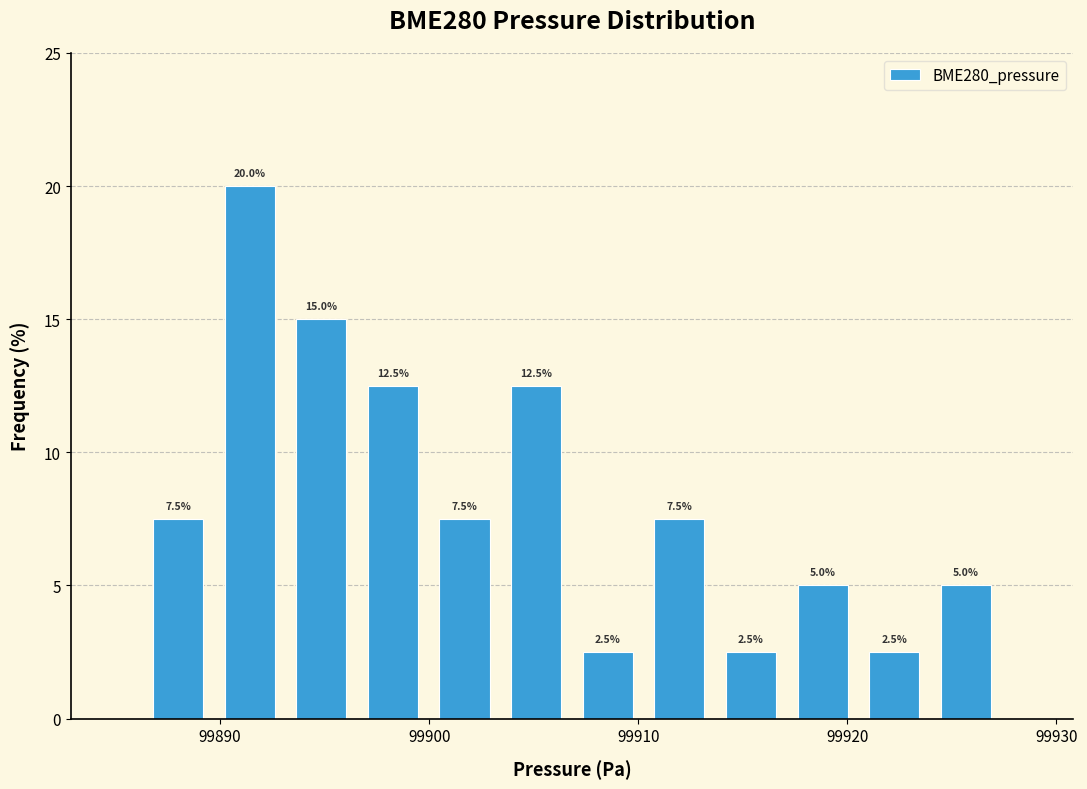

Around what value on the x-axis is the tallest bar? Give the approximate position of its centre, as read against the axis.

99891